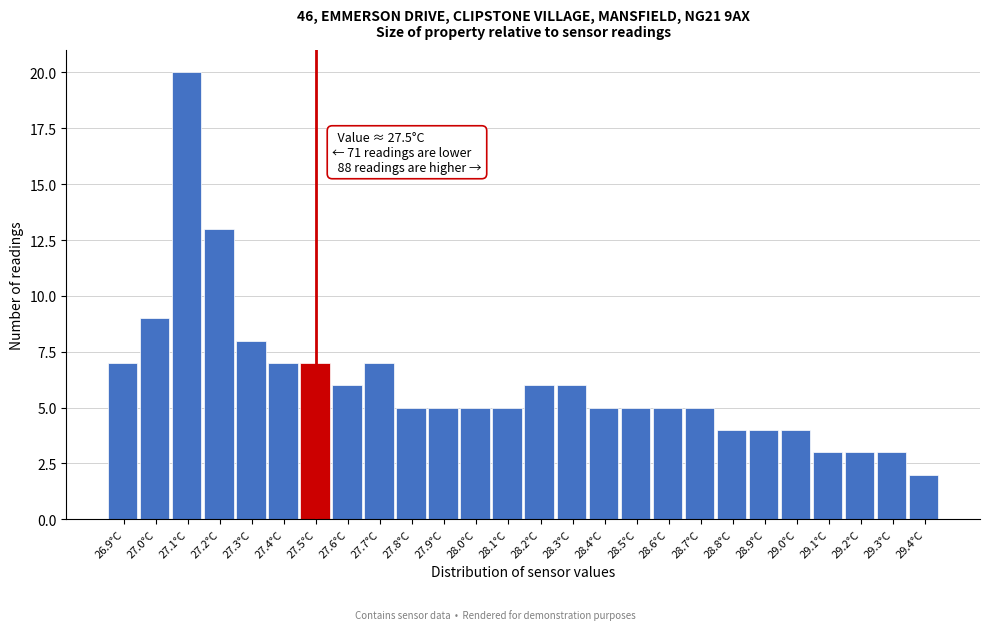

Over which range of the x-axis is the bar tallest?

27.05 to 27.15